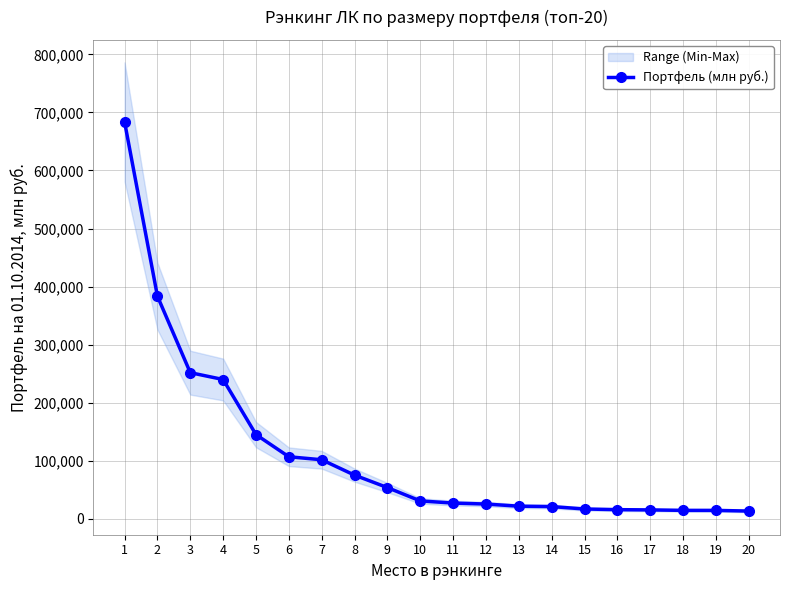

True or false: the data shows 16986.3 at 15.

True